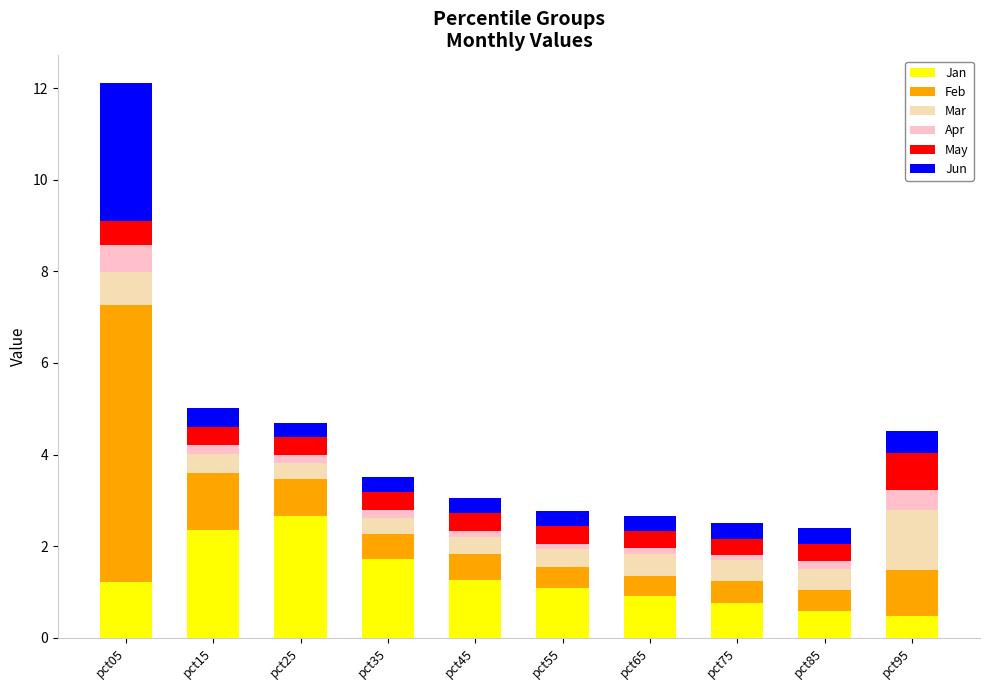

How many series are shown in this chart?

6